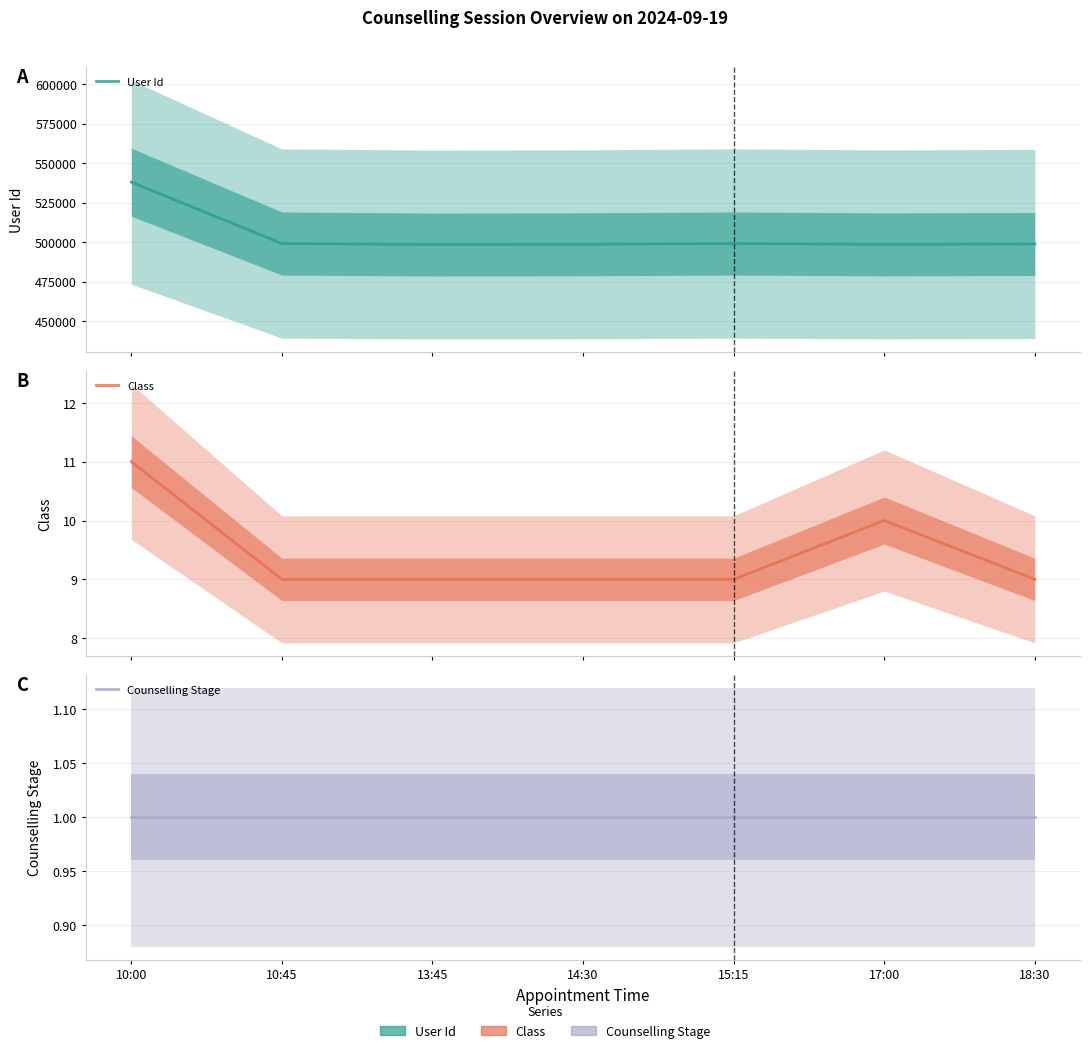

At which label is Counselling Stage closest to 1?

10:00